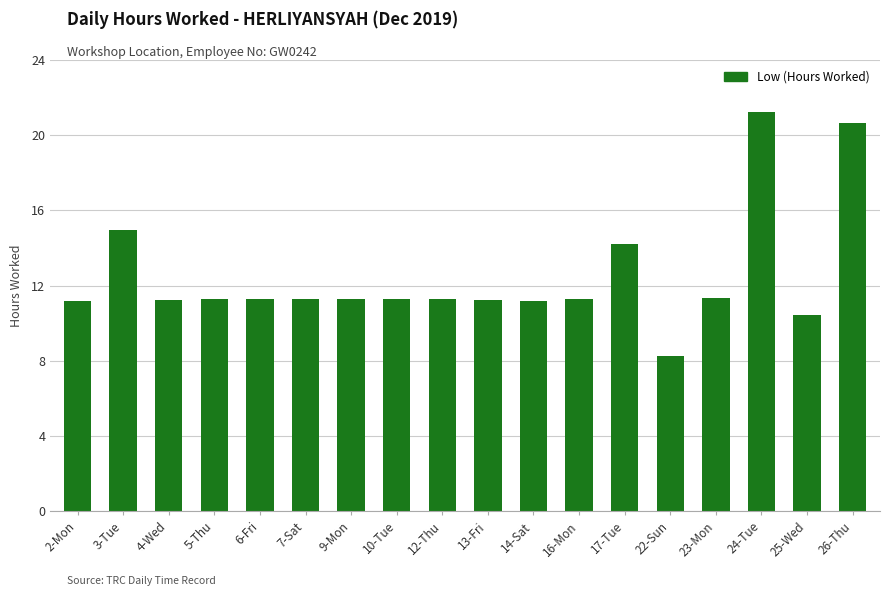

The chart shows a value of 11.2 at 13-Fri. True or false?

True